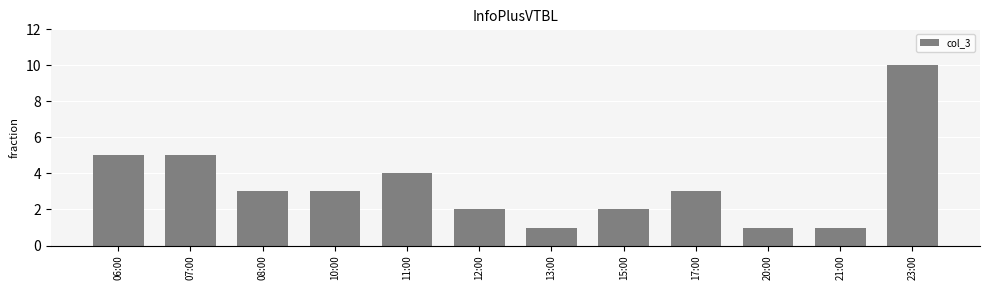

What is the maximum value shown in the chart?

10